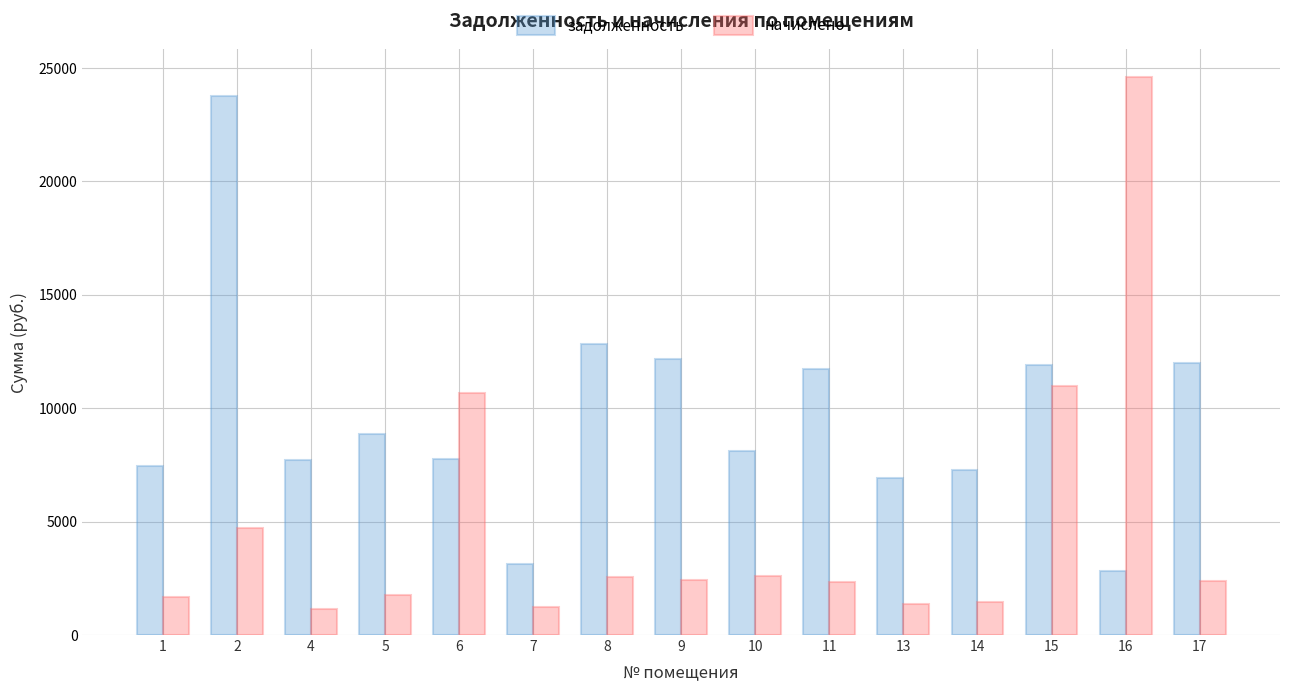

The value of задолженность at 2 is 23779.7. True or false?

True